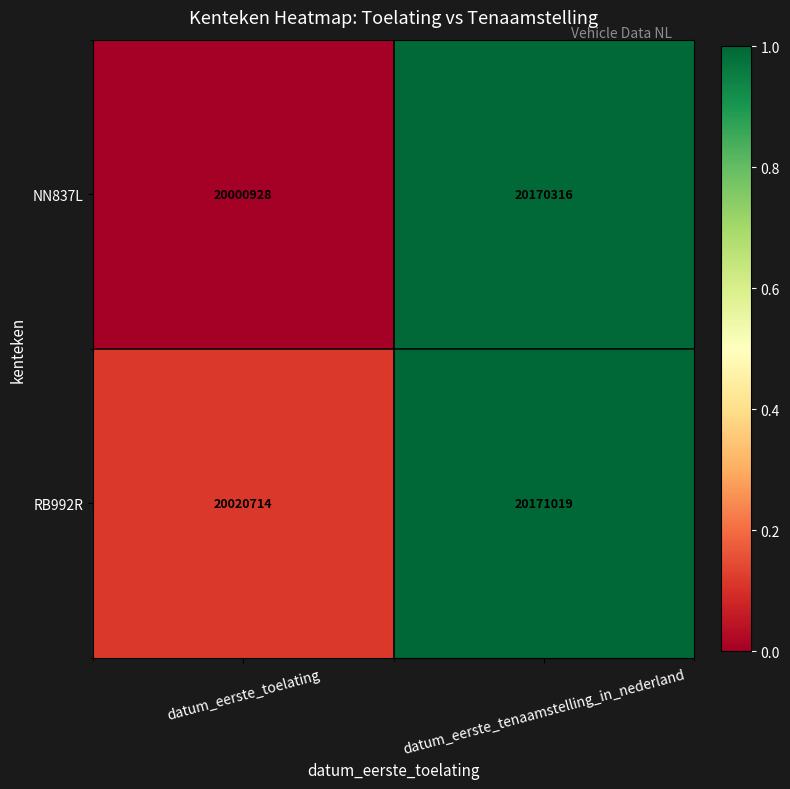

How many values in the NN837L series are below 20170316?

1